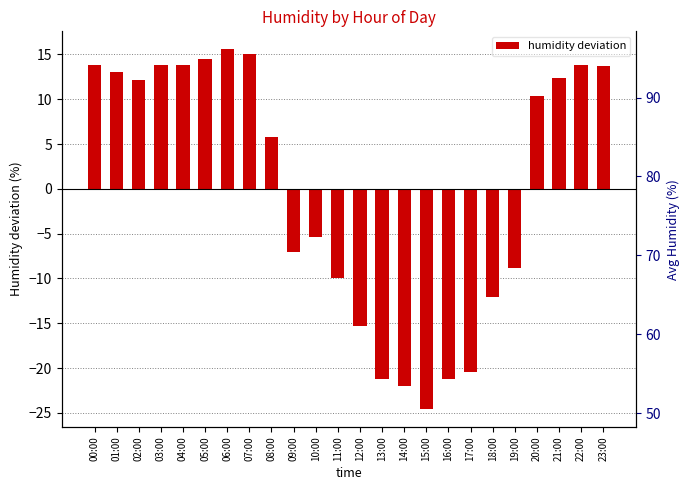

What is the change in value from 10:00 to 22:00?

+19.1